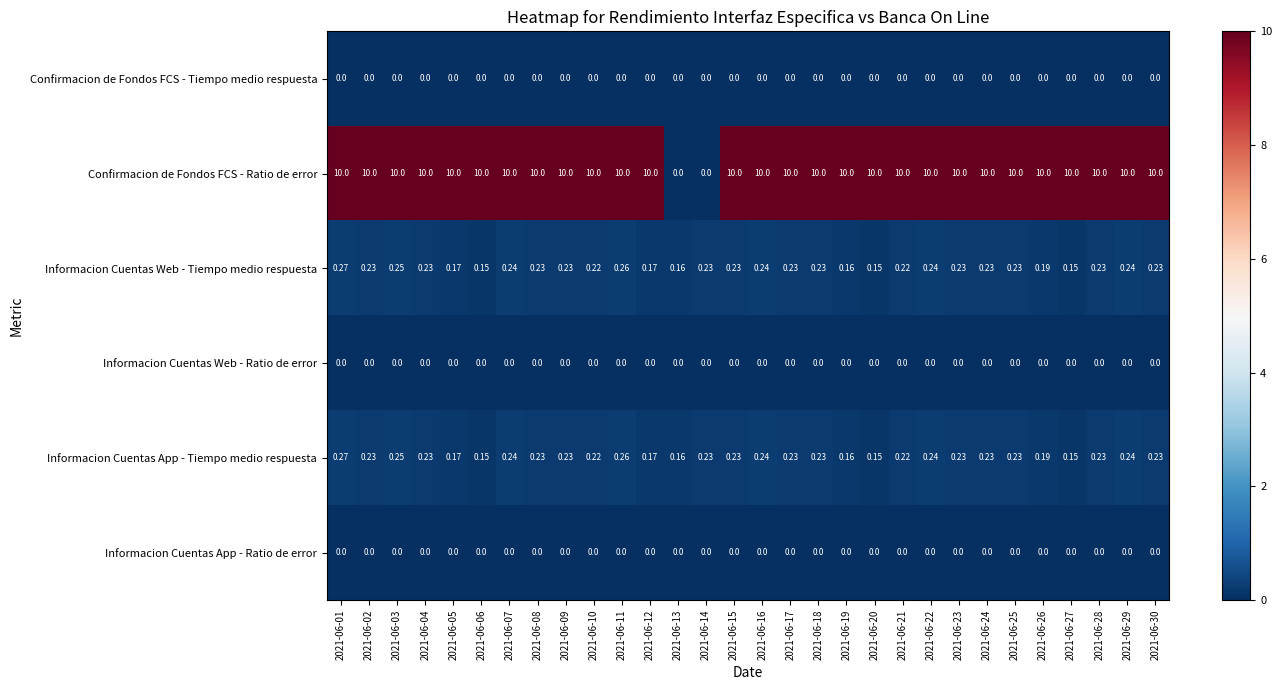

Which series has the largest range (max minus min)?

Confirmacion de Fondos FCS - Ratio de error